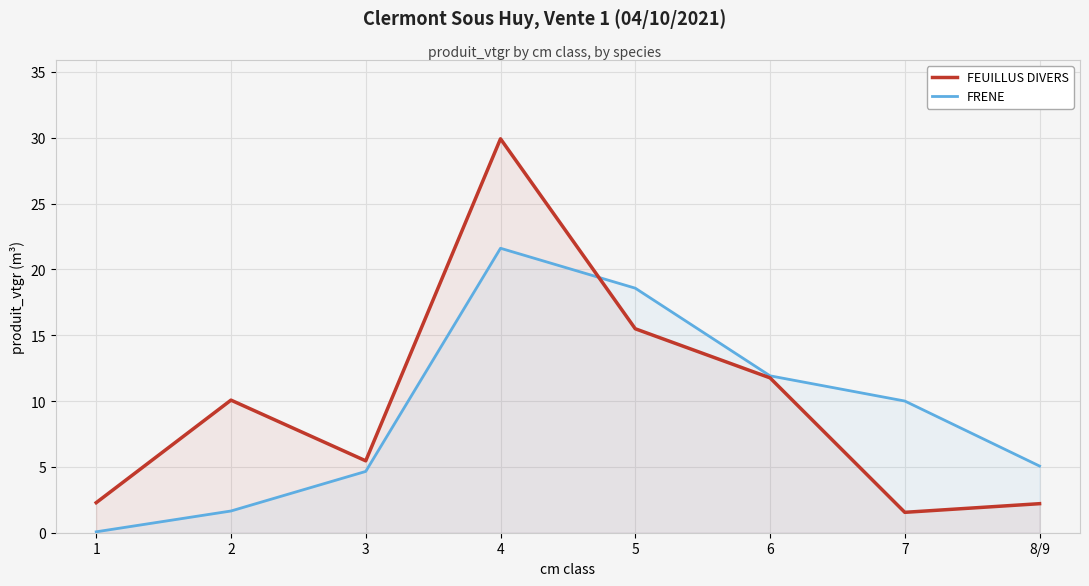

What is the difference between the FRENE values at 1 and 3?

4.6